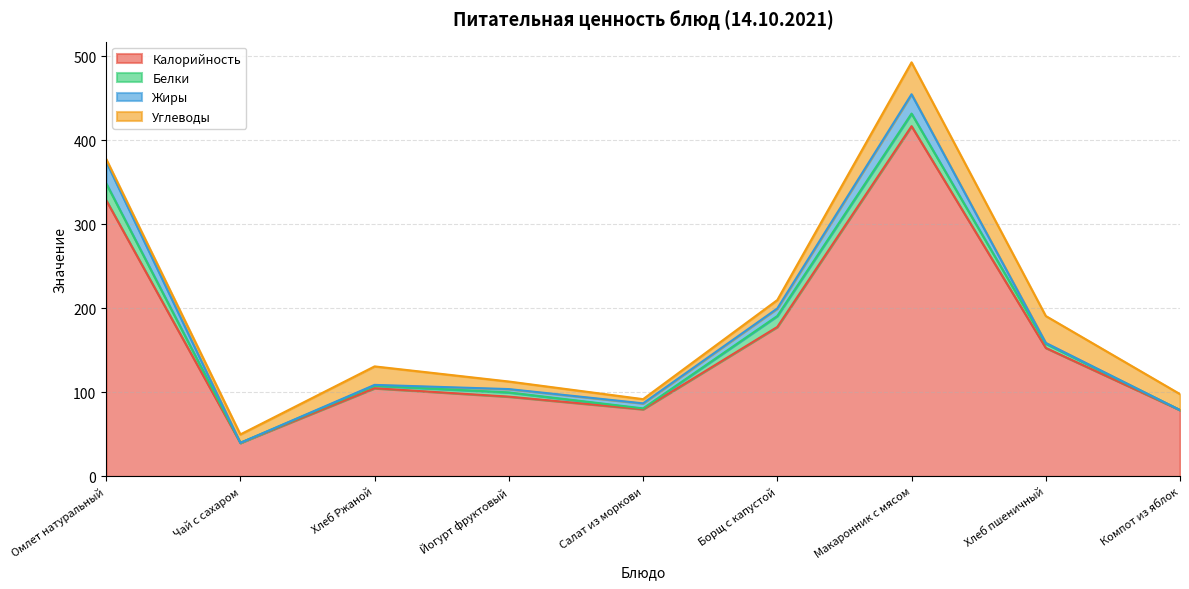

At how many categories does at least one series exceed 292?

2